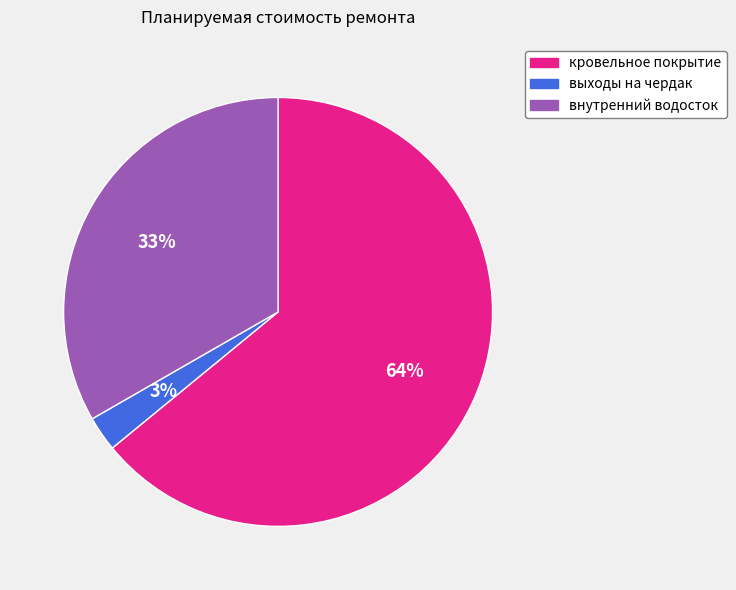

Rank the categories by value from highest to lowest.

кровельное покрытие, внутренний водосток, выходы на чердак